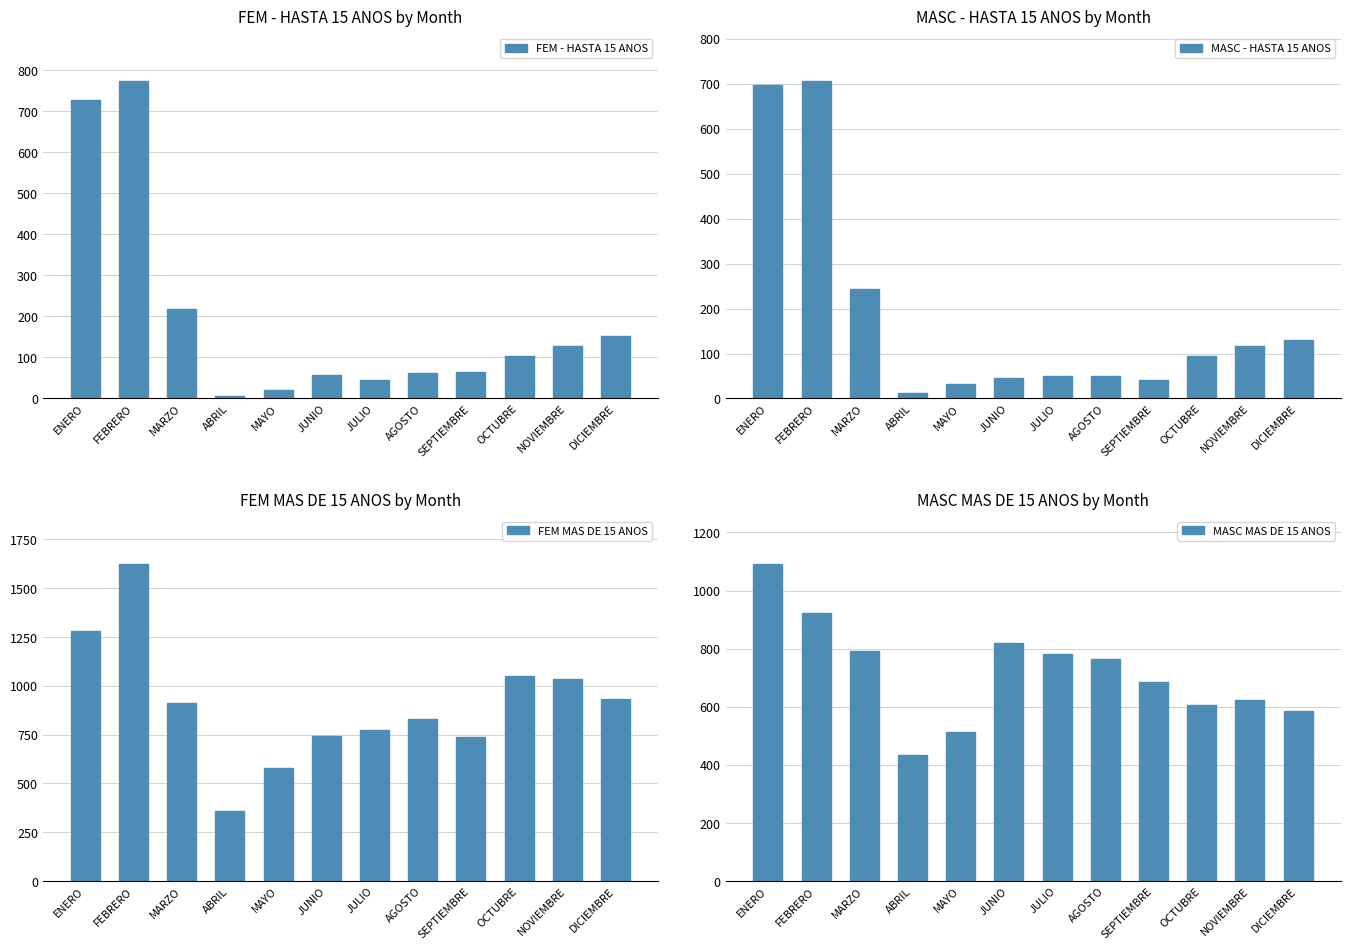

Which series changed the most between MAYO and DICIEMBRE?

FEM MAS DE 15 ANOS